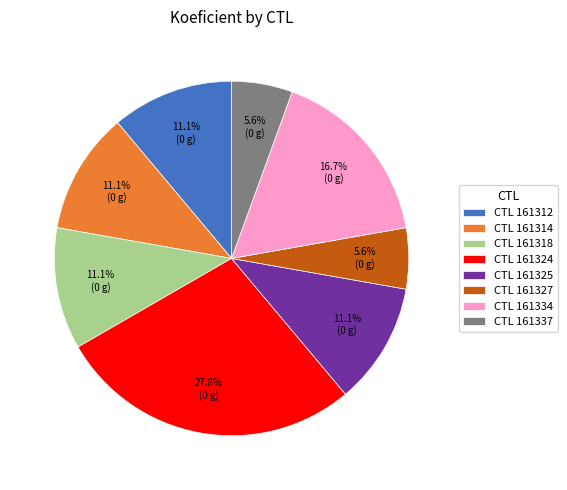

Do CTL 161337 and CTL 161318 together represent more than half of the pie?

No